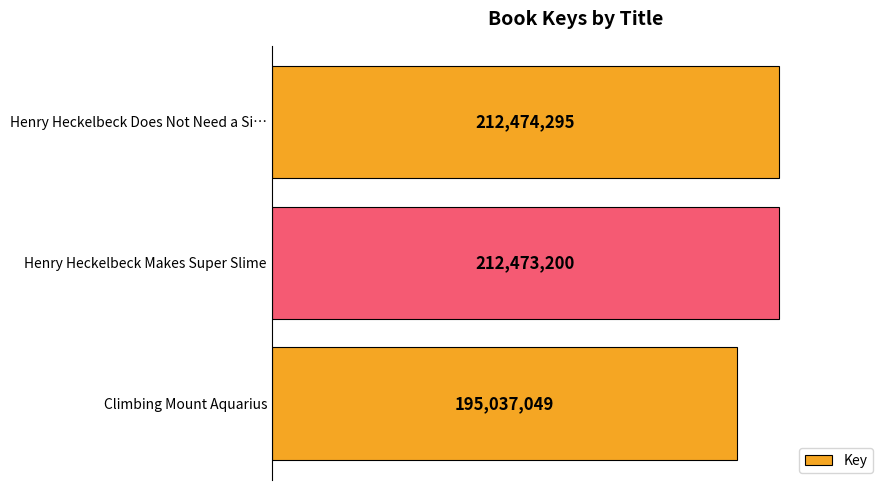

Does the chart contain any negative values?

No